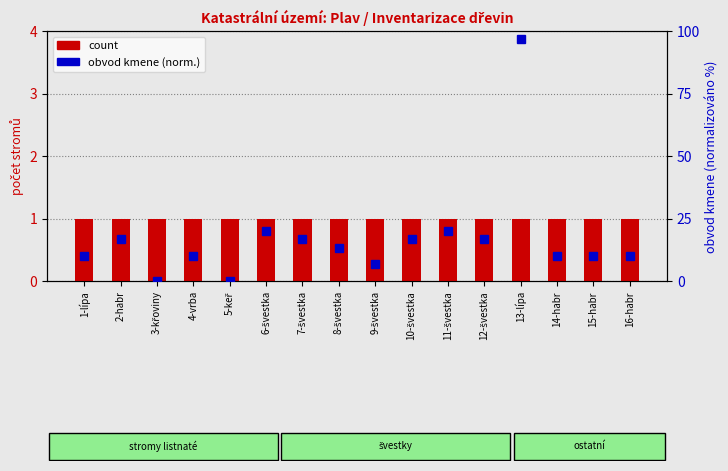

The count series shows 1.8 at 6-švestka. True or false?

False